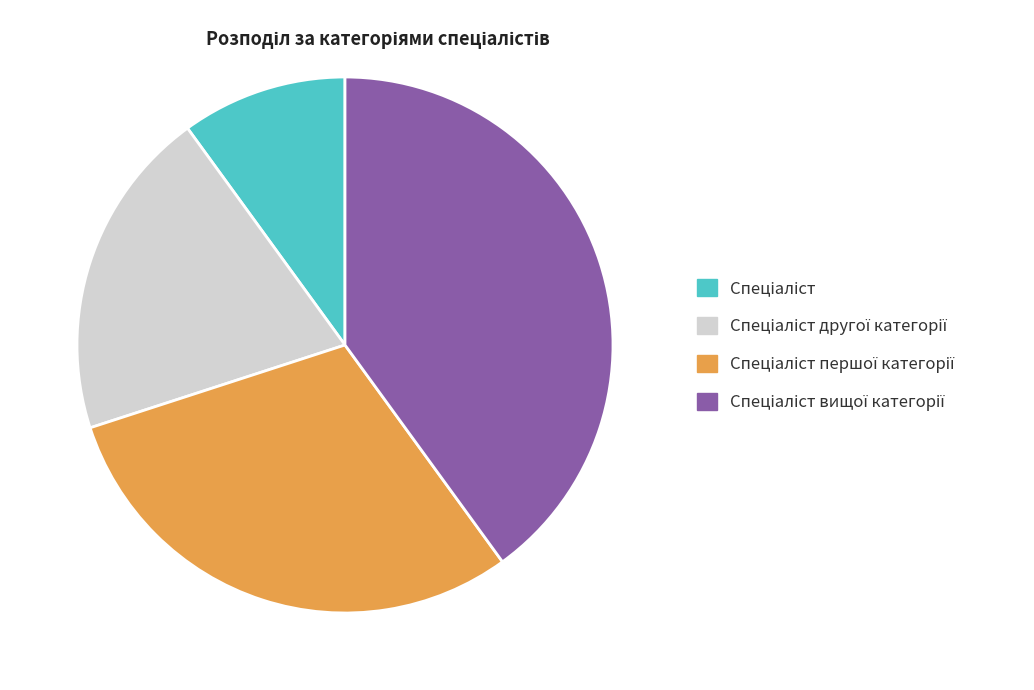

Is there any slice that represents more than half of the pie?

No